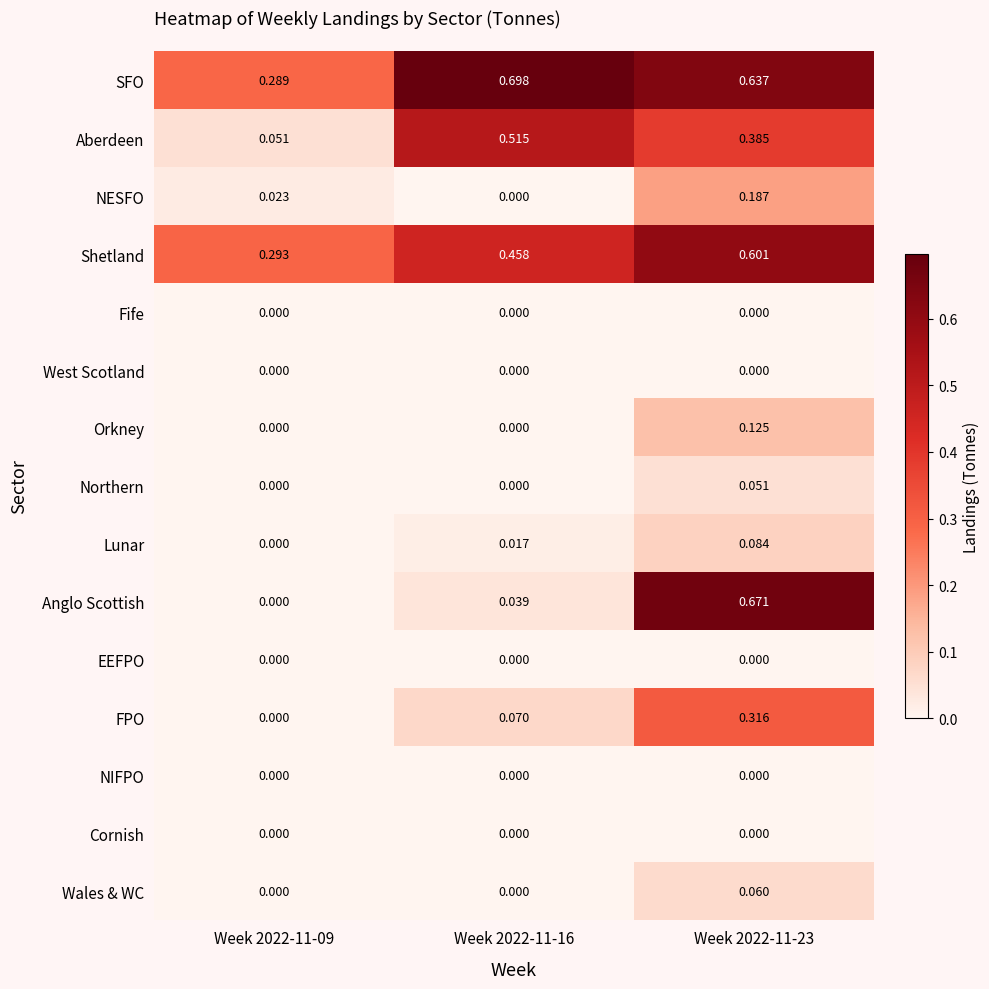

Which series has the largest range (max minus min)?

Anglo Scottish